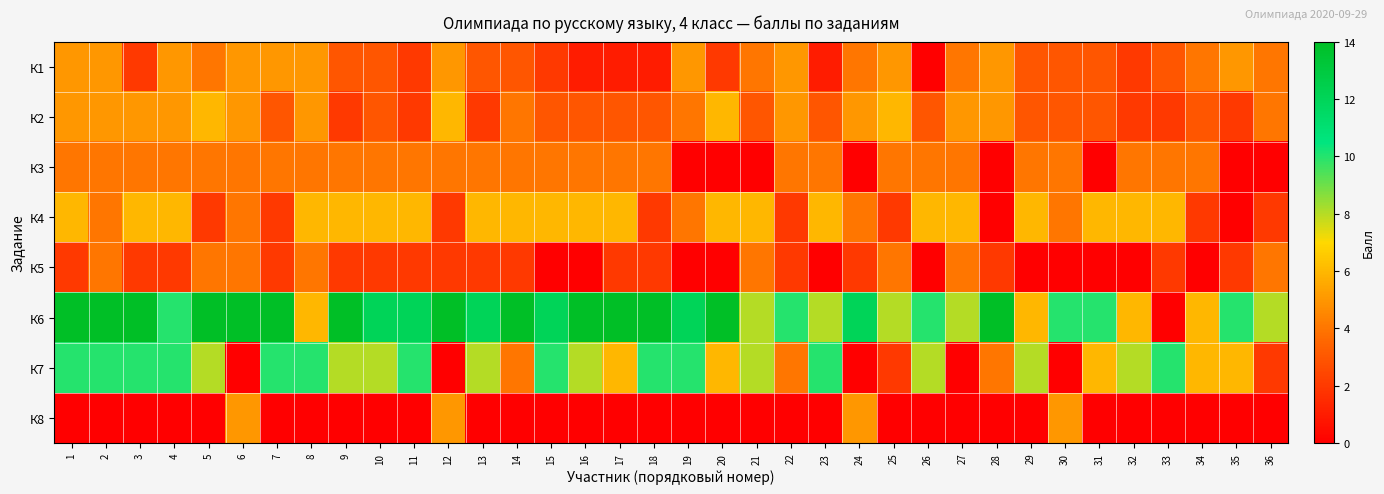

Reading right to left, transcribe all the data shown in this chart.

К1: 36=4	35=5	34=4	33=3	32=2	31=3	30=3	29=3	28=5	27=4	26=0	25=5	24=4	23=1	22=5	21=4	20=2	19=5	18=1	17=1	16=1	15=2	14=3	13=3	12=5	11=2	10=3	9=3	8=5	7=5	6=5	5=4	4=5	3=2	2=5	1=5
К2: 36=4	35=2	34=3	33=2	32=2	31=3	30=3	29=3	28=5	27=5	26=3	25=6	24=5	23=3	22=5	21=3	20=6	19=4	18=3	17=3	16=3	15=3	14=4	13=2	12=6	11=2	10=3	9=2	8=5	7=3	6=5	5=6	4=5	3=5	2=5	1=5
К3: 36=0	35=0	34=4	33=4	32=4	31=0	30=4	29=4	28=0	27=4	26=4	25=4	24=0	23=4	22=4	21=0	20=0	19=0	18=4	17=4	16=4	15=4	14=4	13=4	12=4	11=4	10=4	9=4	8=4	7=4	6=4	5=4	4=4	3=4	2=4	1=4
К4: 36=2	35=0	34=2	33=6	32=6	31=6	30=4	29=6	28=0	27=6	26=6	25=2	24=4	23=6	22=2	21=6	20=6	19=4	18=2	17=6	16=6	15=6	14=6	13=6	12=2	11=6	10=6	9=6	8=6	7=2	6=4	5=2	4=6	3=6	2=4	1=6
К5: 36=4	35=2	34=0	33=2	32=0	31=0	30=0	29=0	28=2	27=4	26=0	25=4	24=2	23=0	22=2	21=4	20=0	19=0	18=2	17=2	16=0	15=0	14=2	13=2	12=2	11=2	10=2	9=2	8=4	7=2	6=4	5=4	4=2	3=2	2=4	1=2
К6: 36=8	35=10	34=6	33=0	32=6	31=10	30=10	29=6	28=14	27=8	26=10	25=8	24=12	23=8	22=10	21=8	20=14	19=12	18=14	17=14	16=14	15=12	14=14	13=12	12=14	11=12	10=12	9=14	8=6	7=14	6=14	5=14	4=10	3=14	2=14	1=14
К7: 36=2	35=6	34=6	33=10	32=8	31=6	30=0	29=8	28=4	27=0	26=8	25=2	24=0	23=10	22=4	21=8	20=6	19=10	18=10	17=6	16=8	15=10	14=4	13=8	12=0	11=10	10=8	9=8	8=10	7=10	6=0	5=8	4=10	3=10	2=10	1=10
К8: 36=0	35=0	34=0	33=0	32=0	31=0	30=5	29=0	28=0	27=0	26=0	25=0	24=5	23=0	22=0	21=0	20=0	19=0	18=0	17=0	16=0	15=0	14=0	13=0	12=5	11=0	10=0	9=0	8=0	7=0	6=5	5=0	4=0	3=0	2=0	1=0